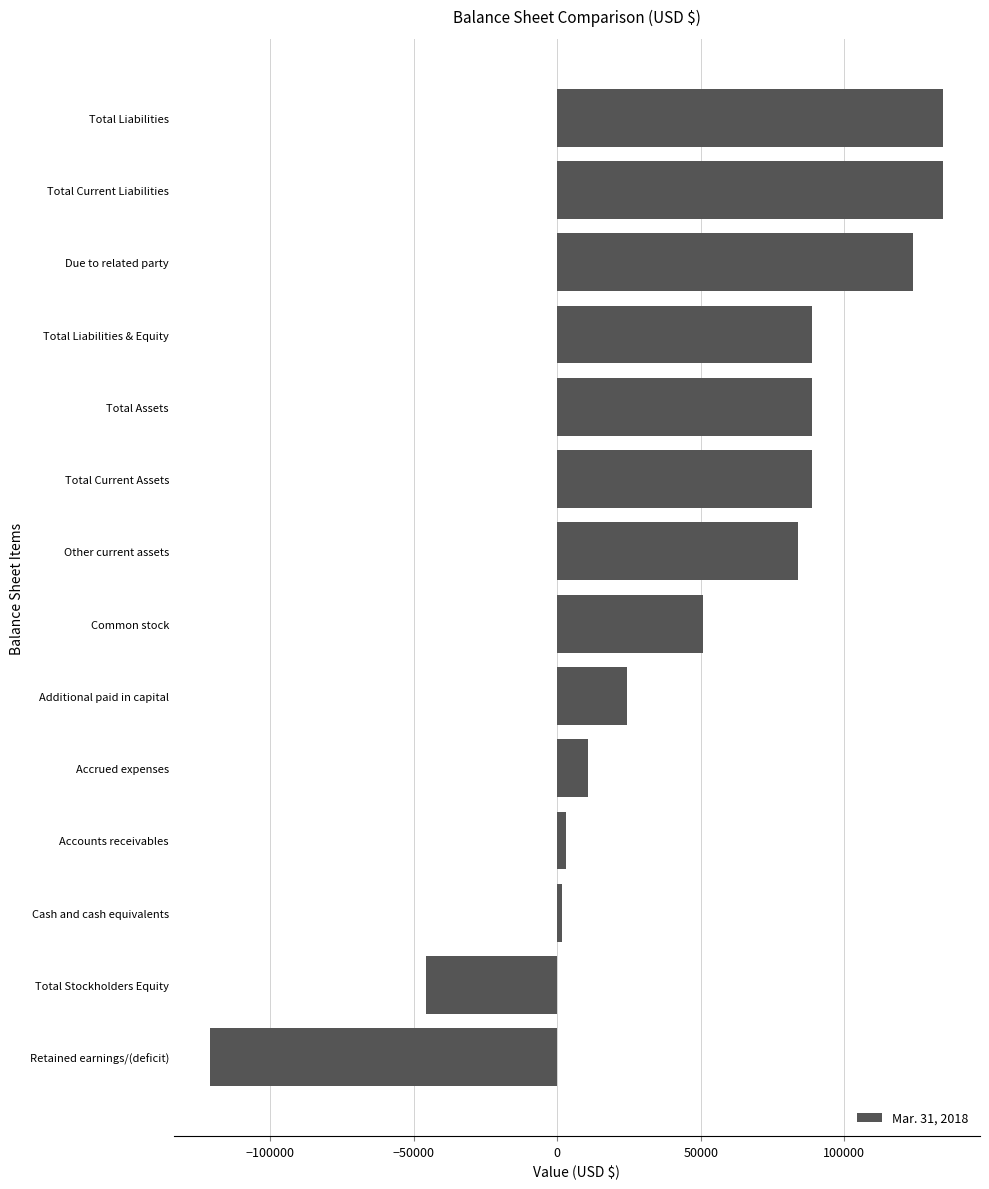

Which has a higher value, Total Liabilities or Total Assets?

Total Liabilities